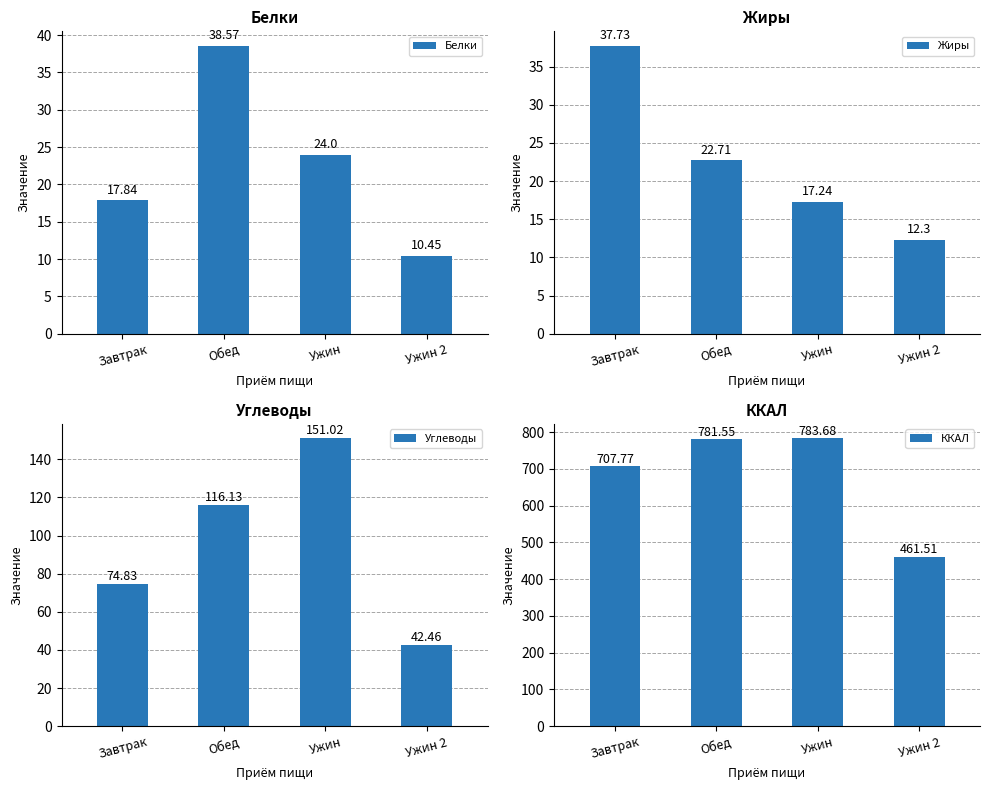

Which category has the highest value in the Углеводы series?

Ужин